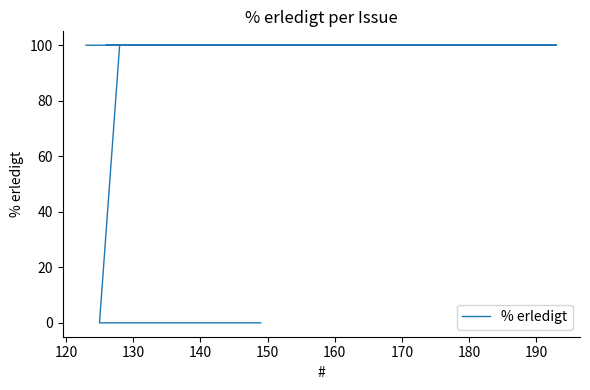

True or false: the data shows 162 at 160.

False